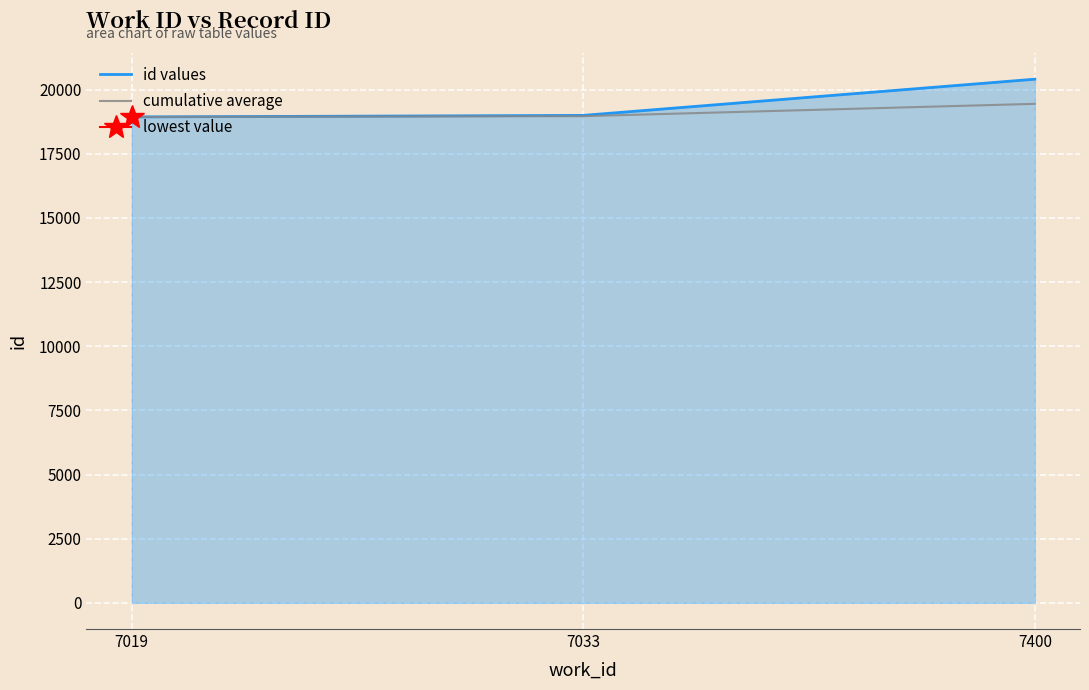

Rank the series by their average value, from lowest to highest.

cumulative average, id values